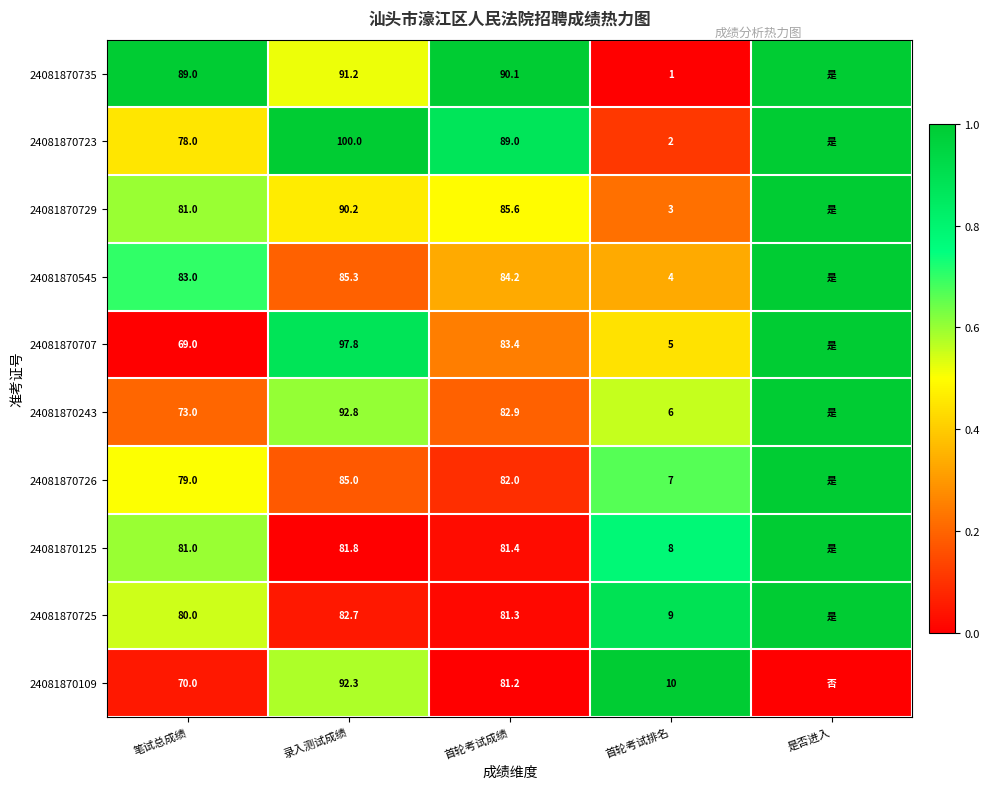

Is it true that 24081870729 equals 0.2 at 录入测试成绩?

False